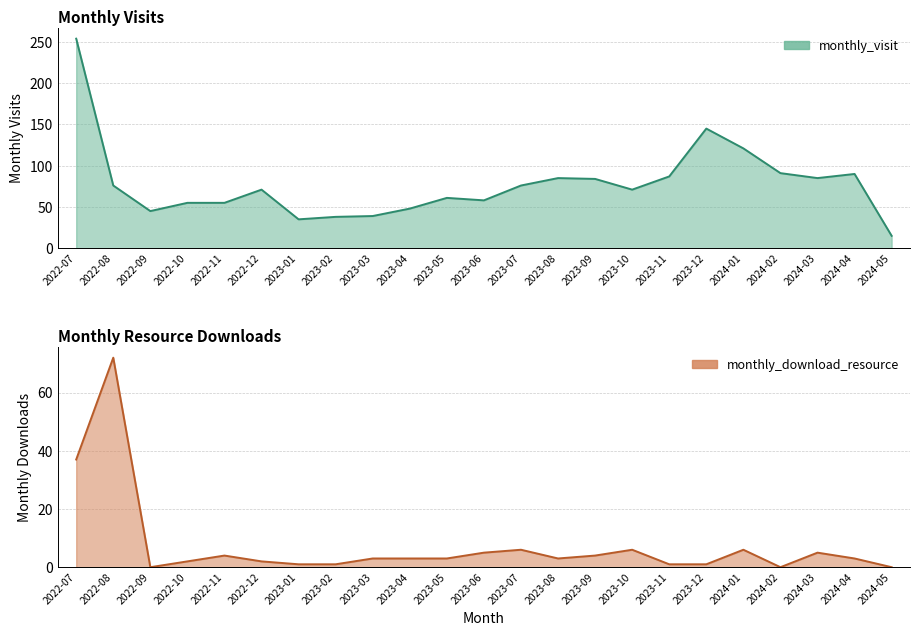

Between 2024-02 and 2023-07, which is larger?

2024-02